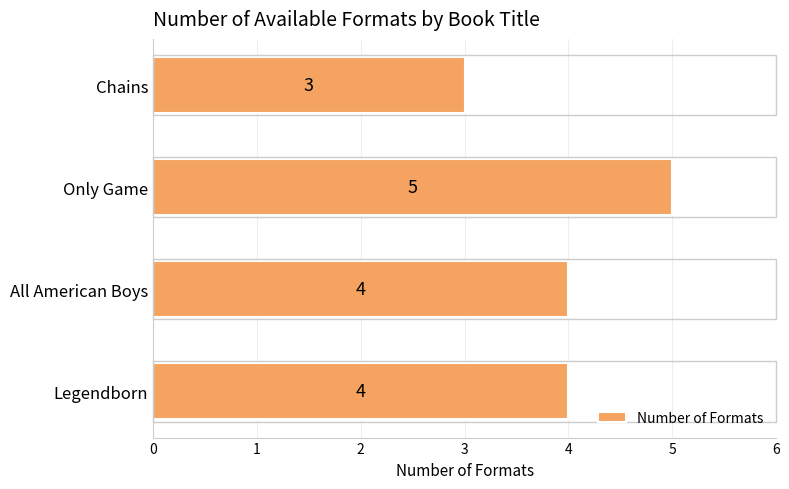

Is it true that the value at Legendborn is 4?

True